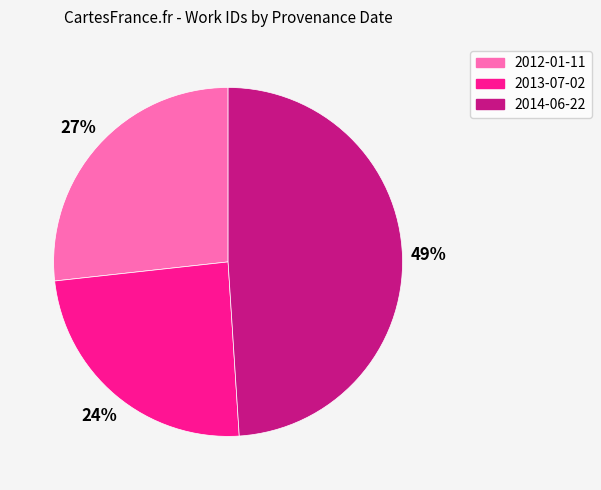

What is the ratio of the value at 2013-07-02 to the value at 2014-06-22?

0.5